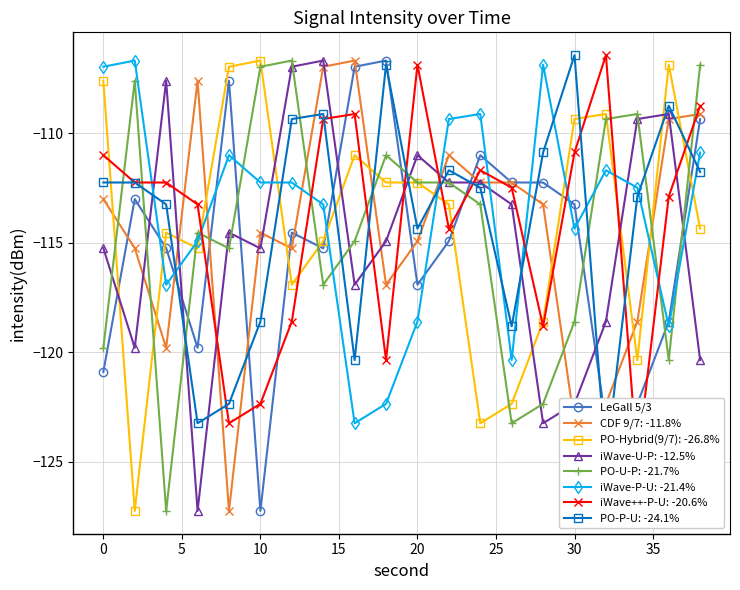

How many values are below -114?

11